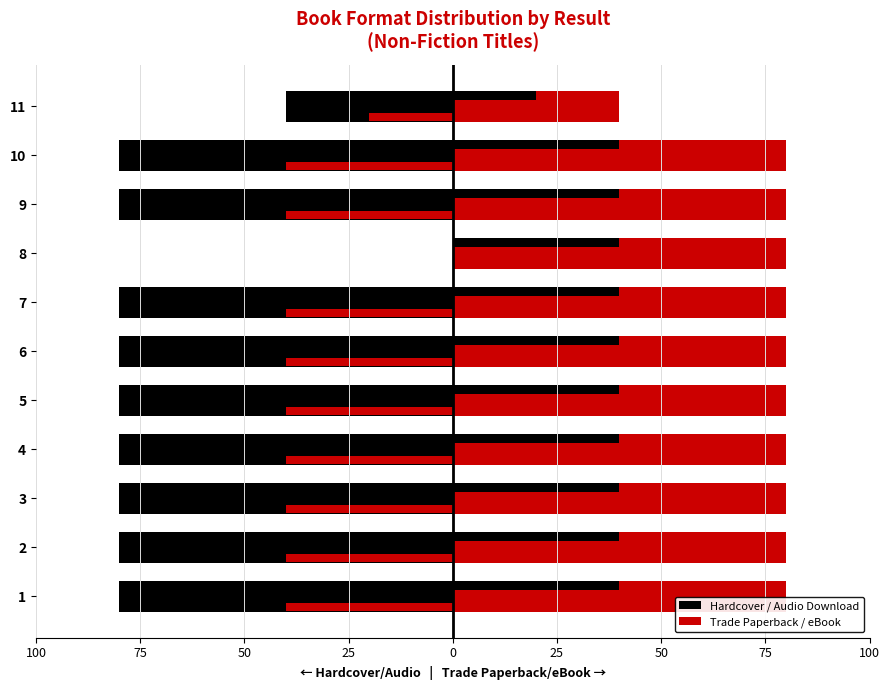

What is the difference between the maximum and minimum values in the Trade Paperback / eBook series?

40